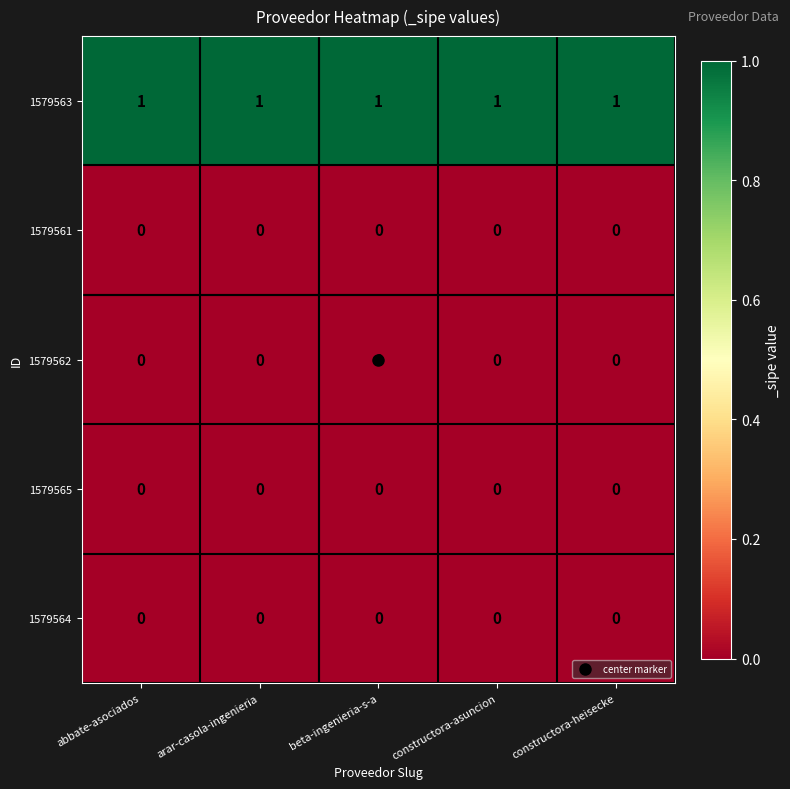

What is the total value across all series at beta-ingenieria-s-a?

1